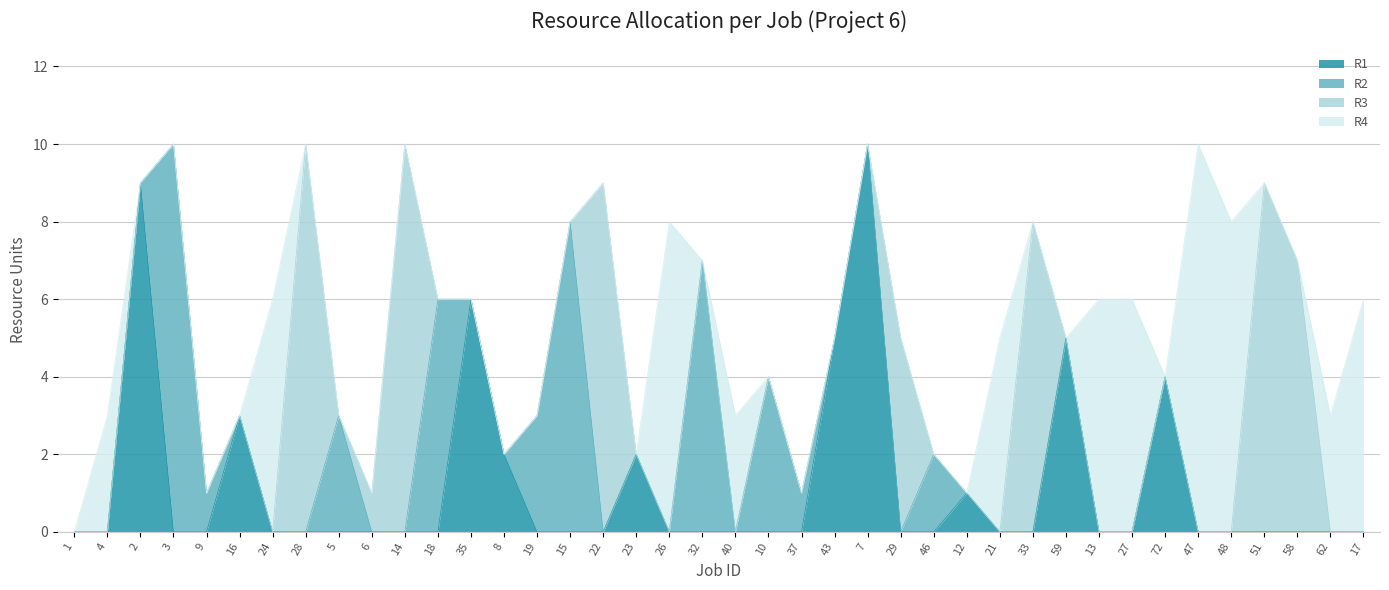

Does the chart have visible grid lines?

Yes